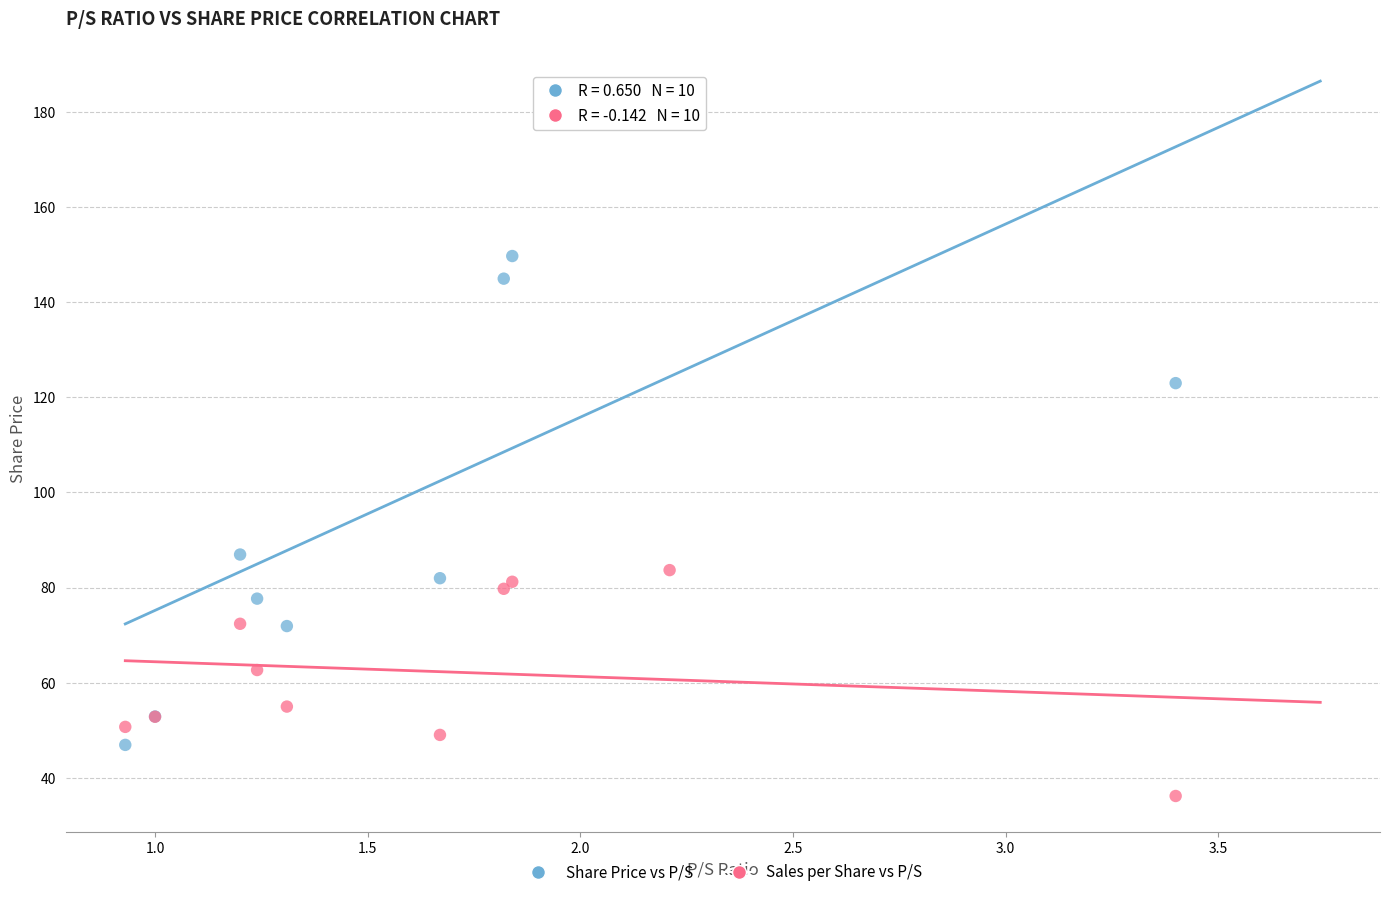

In the Share Price vs P/S series, what Y value is closest to 115?

123.0